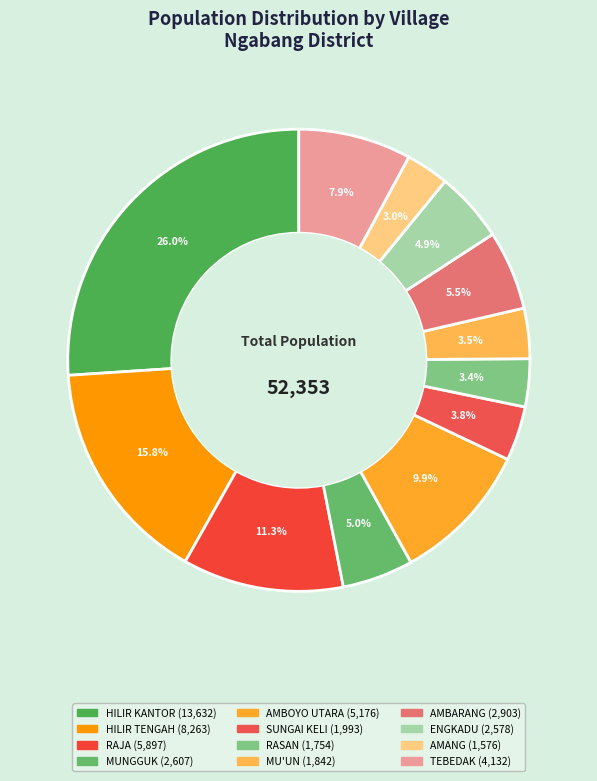

Which category has the biggest portion of the pie?

HILIR KANTOR